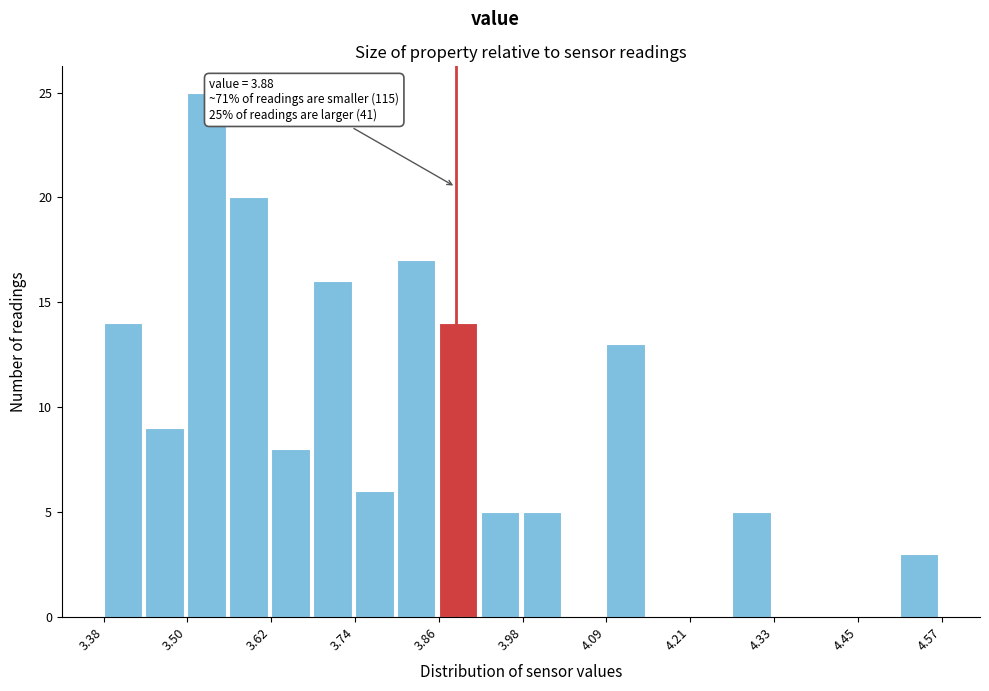

Read against the x-axis, roughly where is the centre of the tallest bar?

3.52